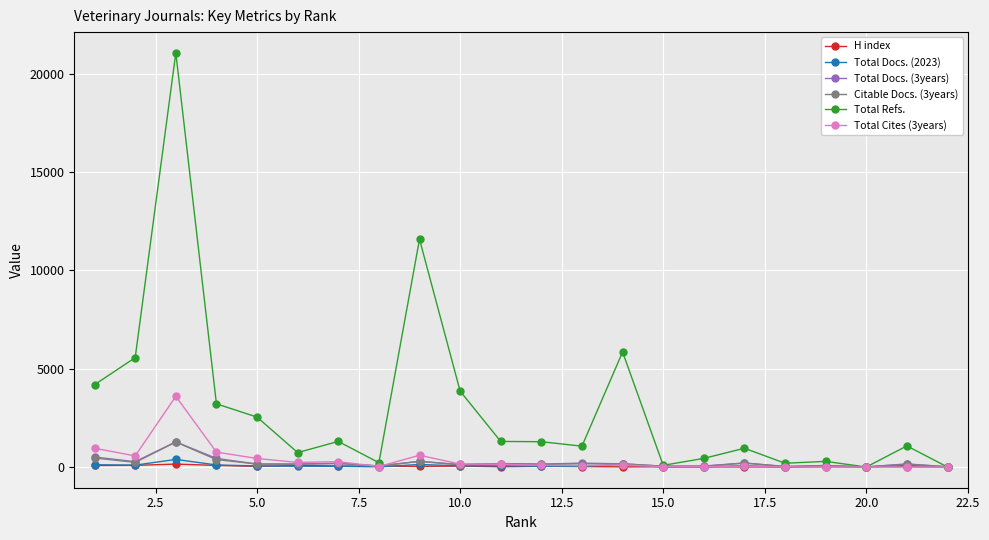

How many data points in Total Docs. (2023) are less than 54?

11